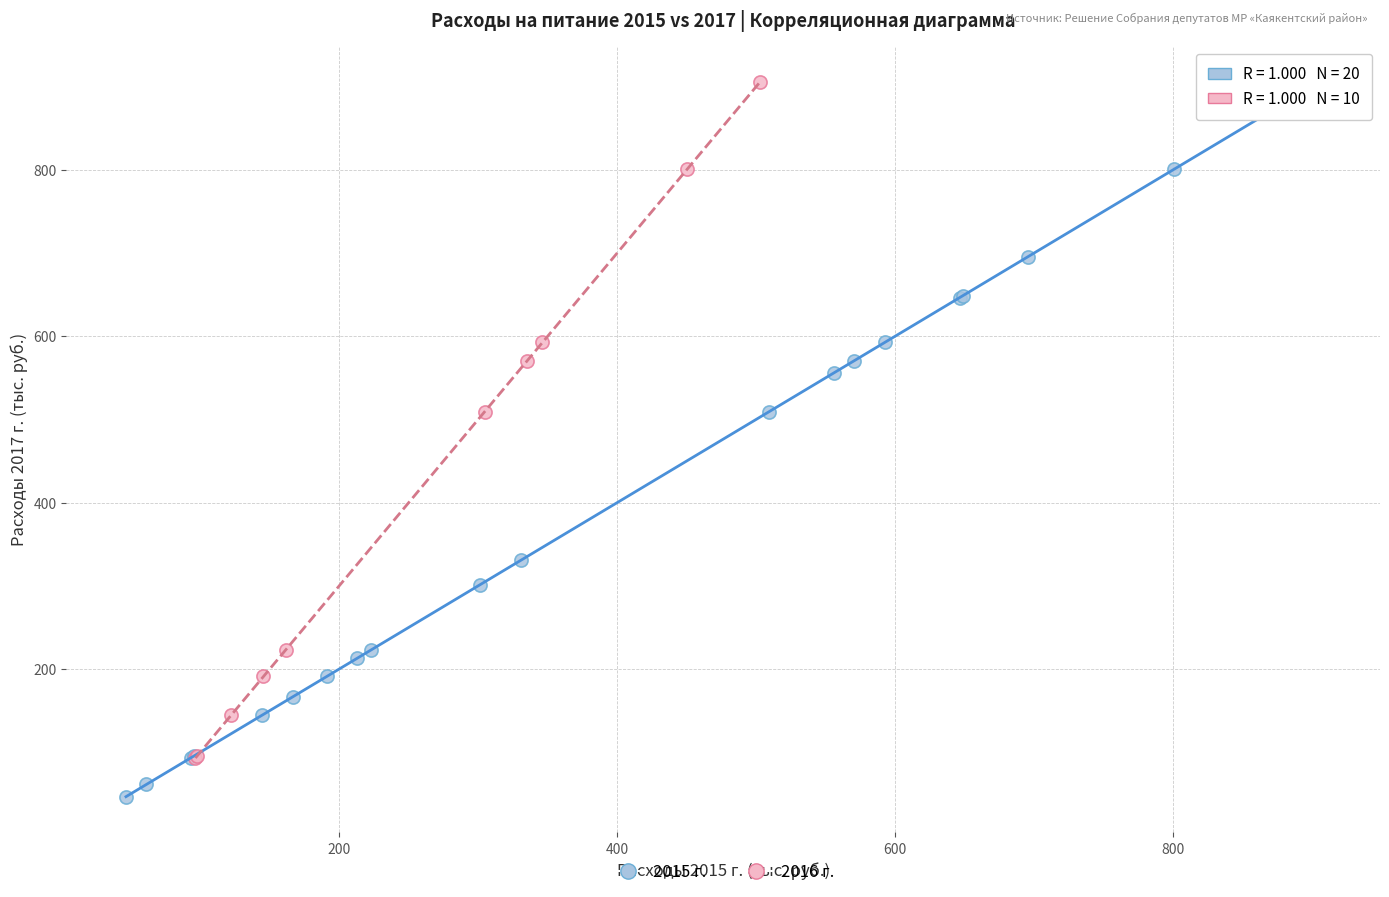

Which series reaches the minimum Y coordinate?

2015 г.